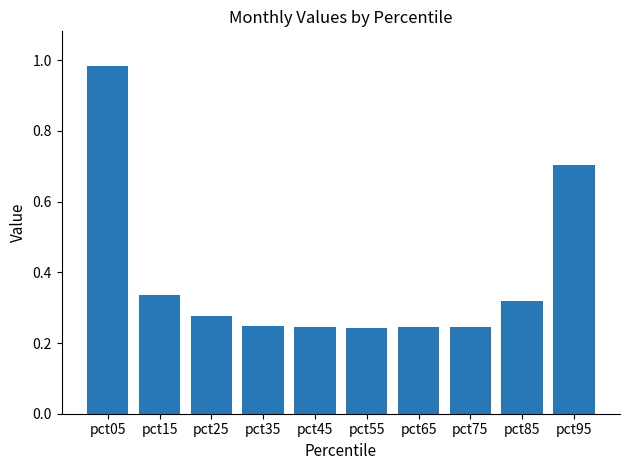

What is the change in value from pct05 to pct25?

-0.7